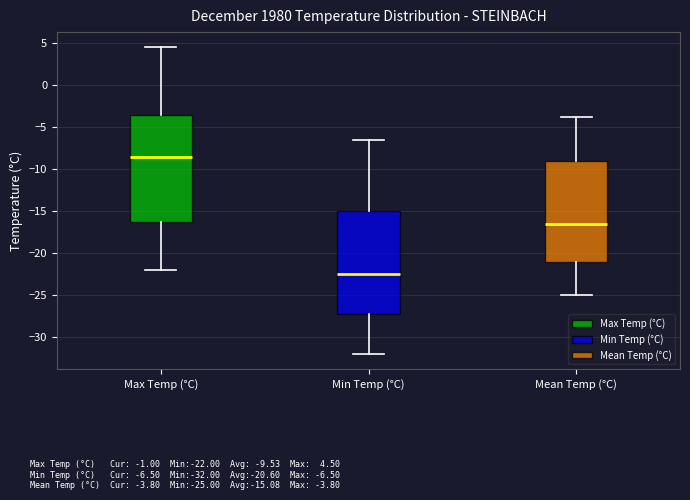

Reading left to right, read every box against the y-axis: the position of its median line, the range the box covers, and the ends of its whiskers. The values are not printed on the chart, so give them approximately, as read against the axis.

Max Temp (°C): median -8.5, box -16.0 to -3.5, whiskers -22.0 to 4.5
Min Temp (°C): median -22.5, box -27.0 to -15.0, whiskers -32.0 to -6.5
Mean Temp (°C): median -16.5, box -21.0 to -9.0, whiskers -25.0 to -4.0